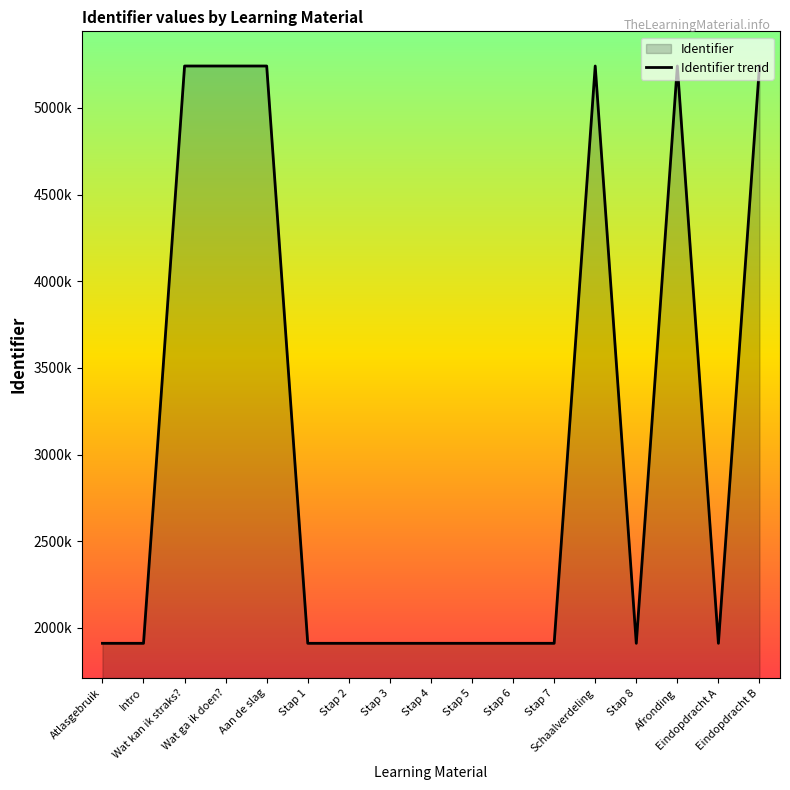

What is the sum of the values at Stap 4 and Stap 5?

3822271